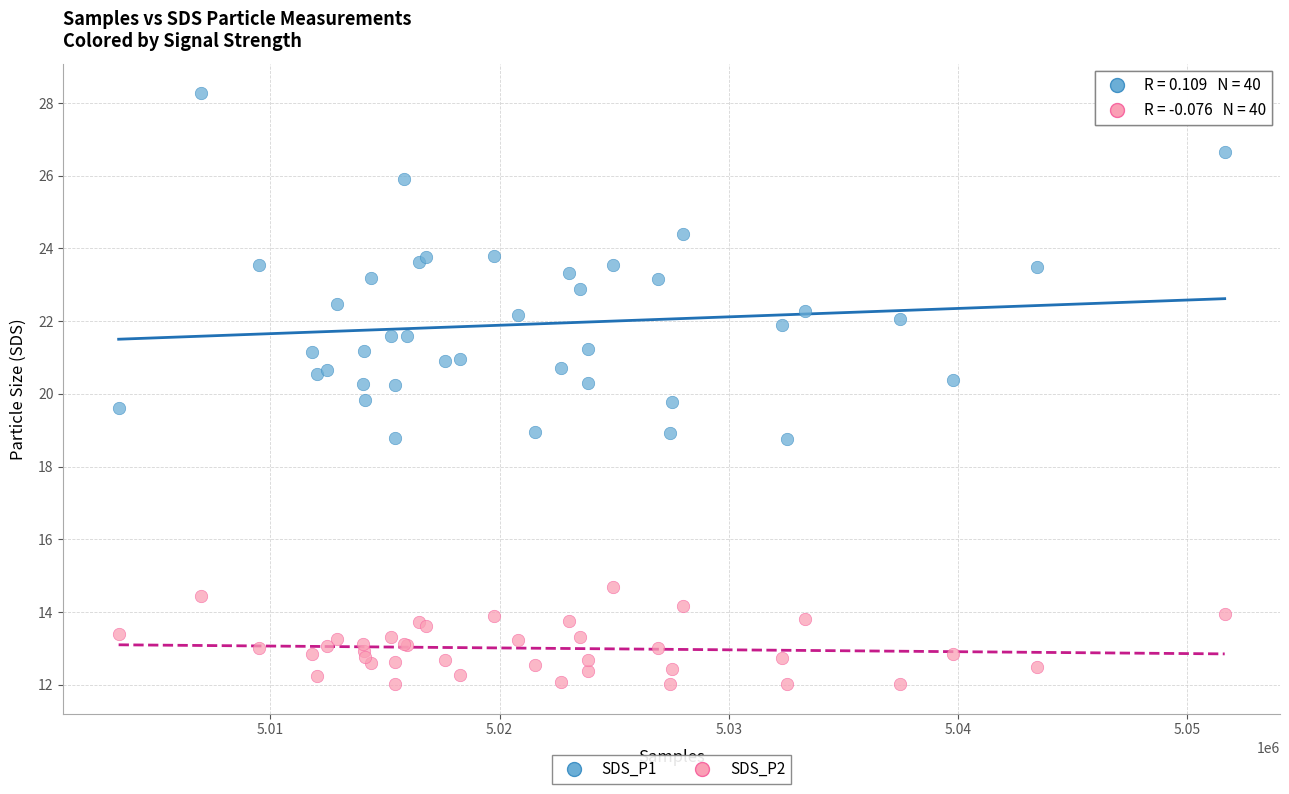

Which series reaches the minimum Y coordinate?

SDS_P2